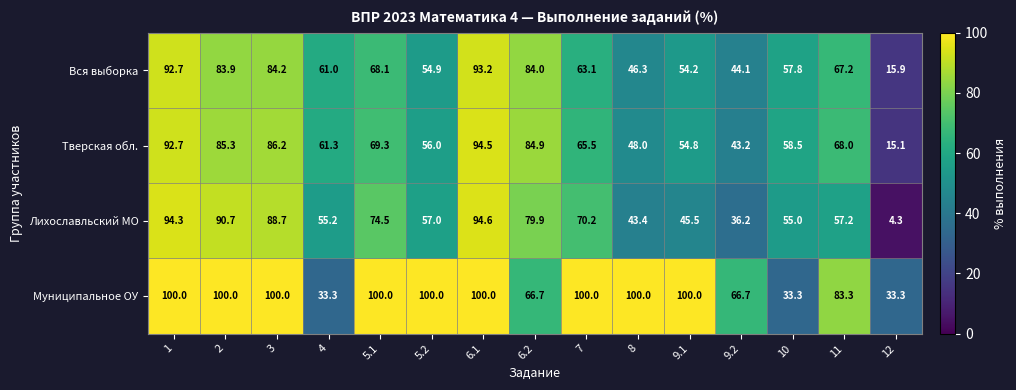

Rank the series by their maximum value, from highest to lowest.

Муниципальное ОУ, Лихославльский МО, Тверская обл., Вся выборка